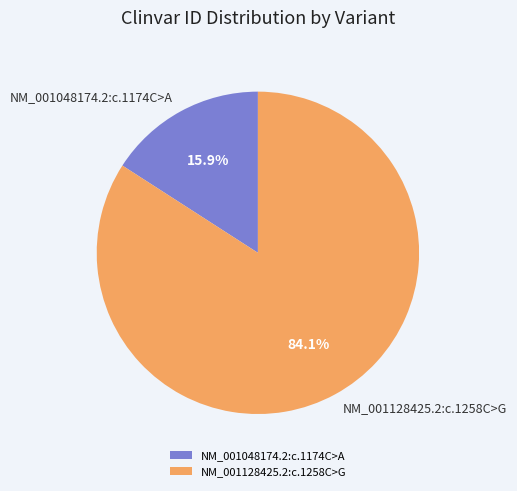

What is the ratio of the value at NM_001128425.2:c.1258C>G to the value at NM_001048174.2:c.1174C>A?

5.3